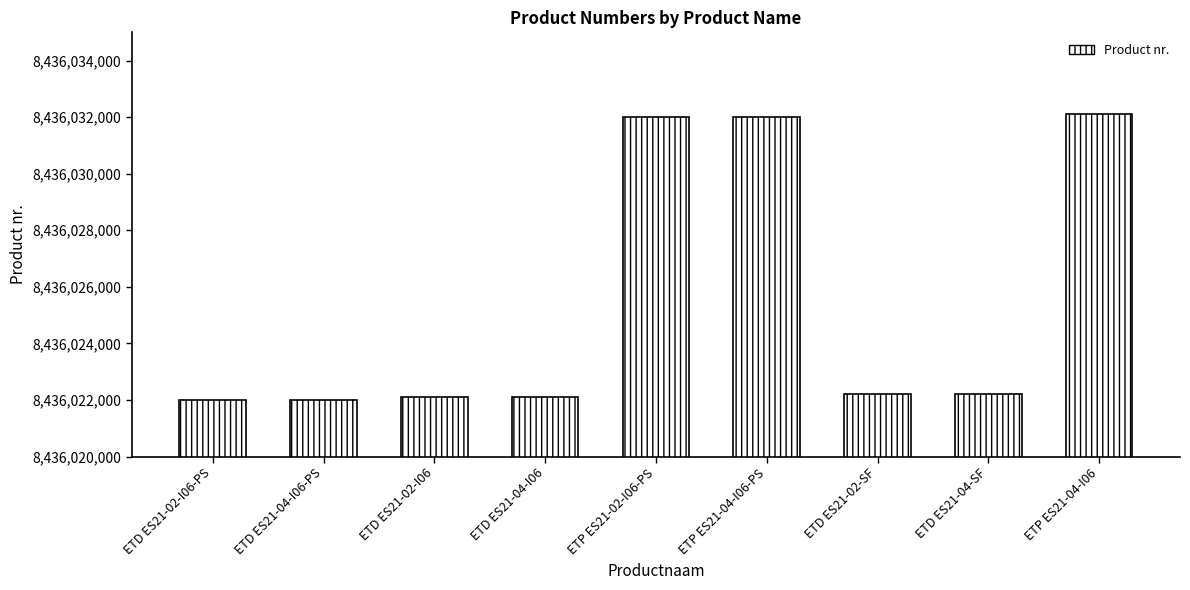

What is the difference between the maximum and minimum values?

10102